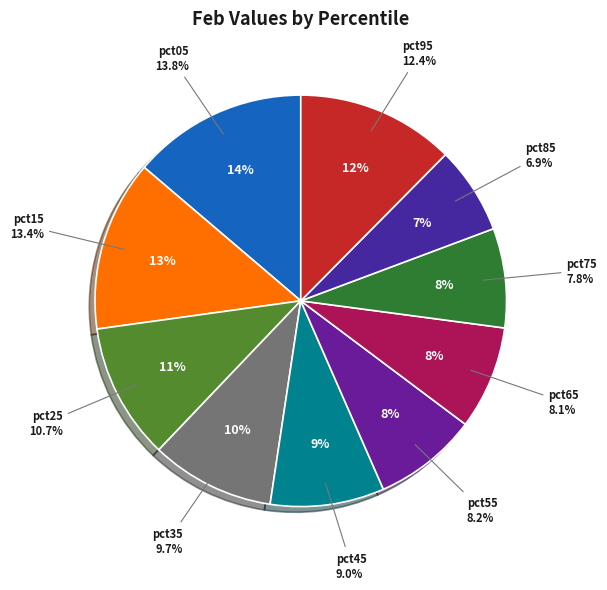

To the nearest percent, what is the combined percentage of pct05 and pct75?

22%